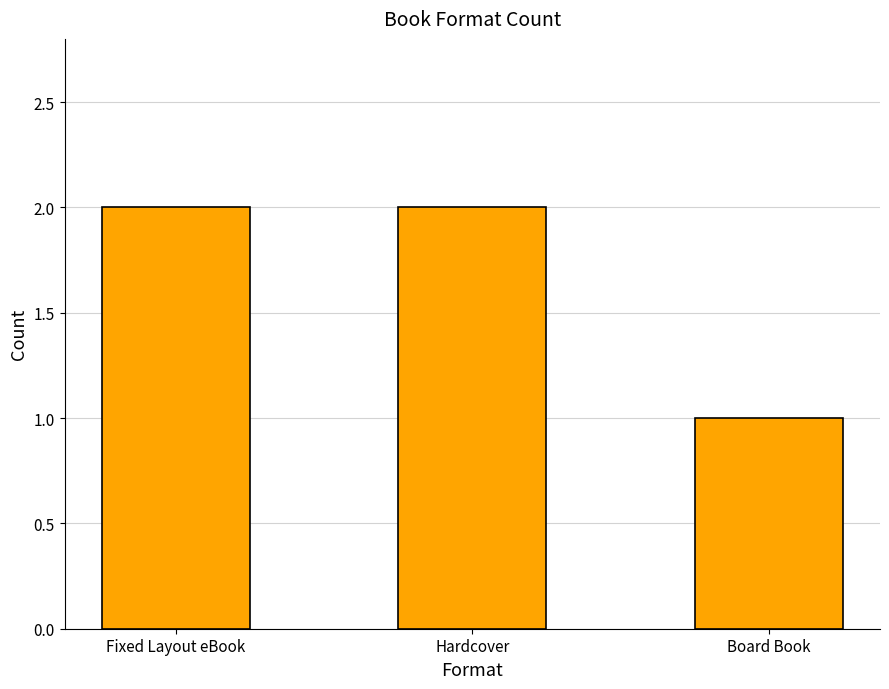

What is the label of the 3rd bar from the right?

Fixed Layout eBook